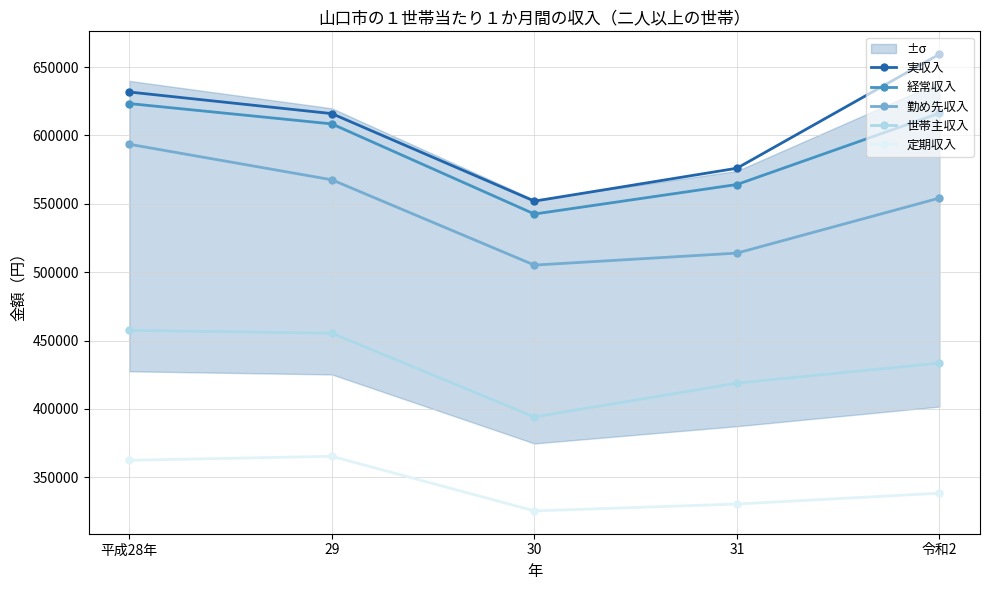

Which label corresponds to the largest value in the chart?

令和2